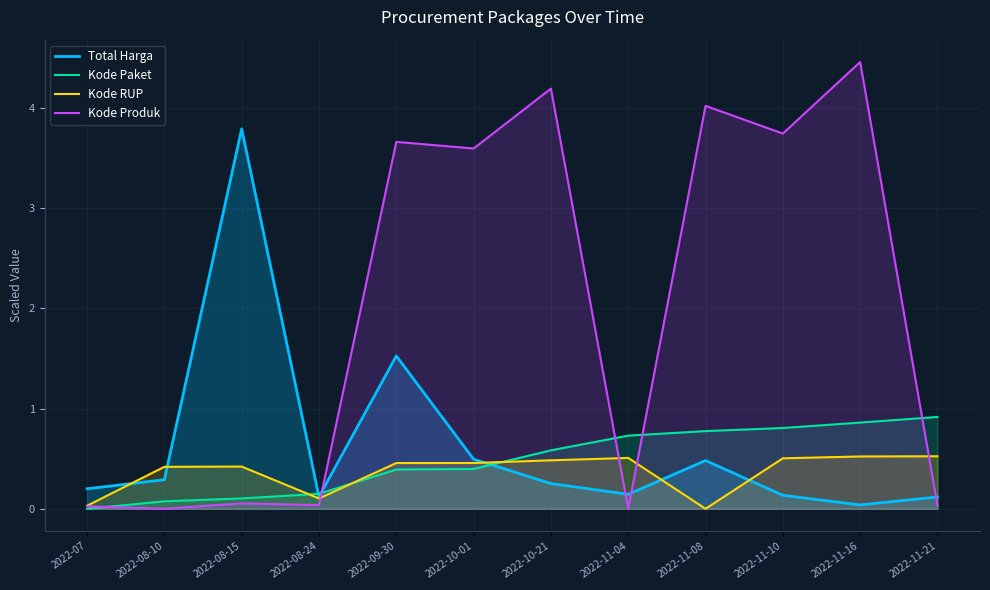

How many interior local valleys does the Kode Produk series have?

5